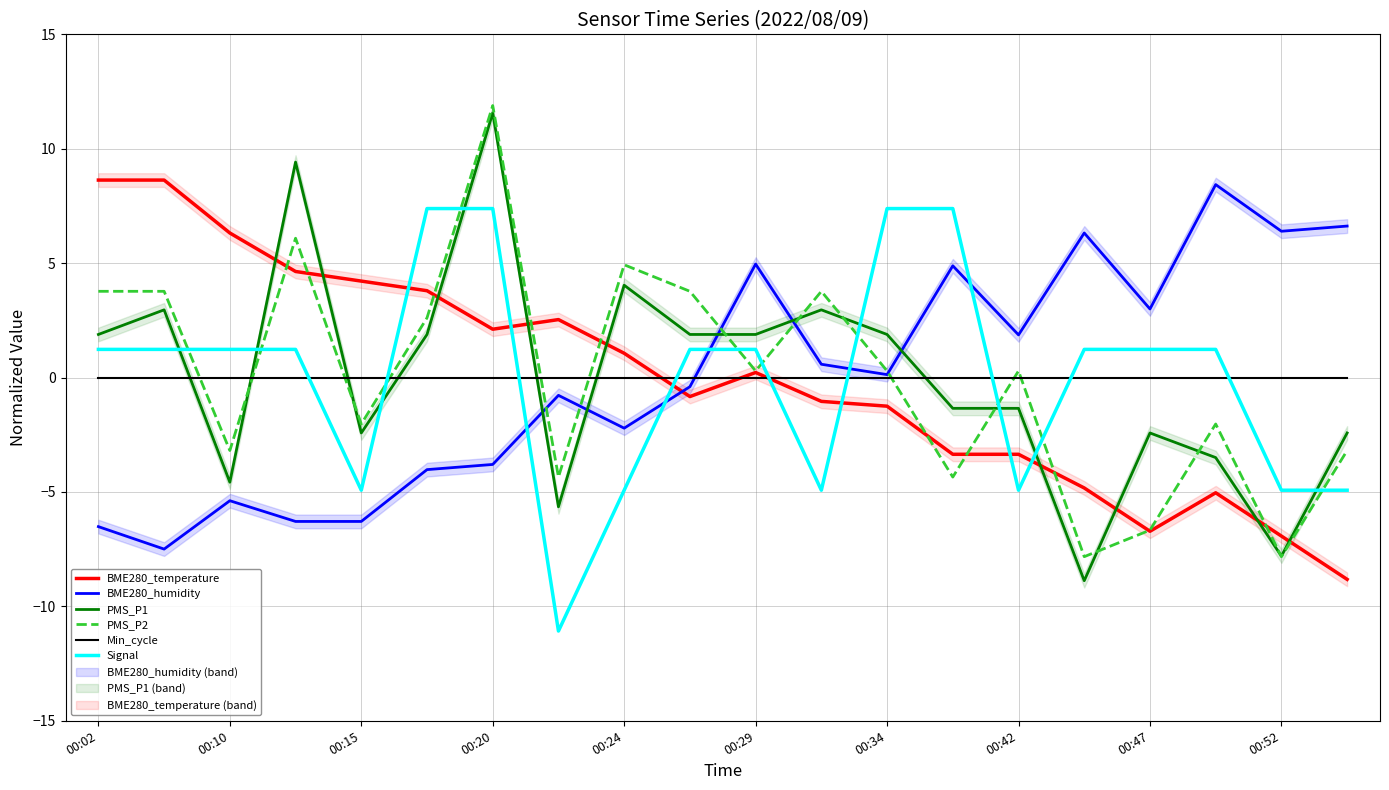

How many categories are shown in the chart?

20